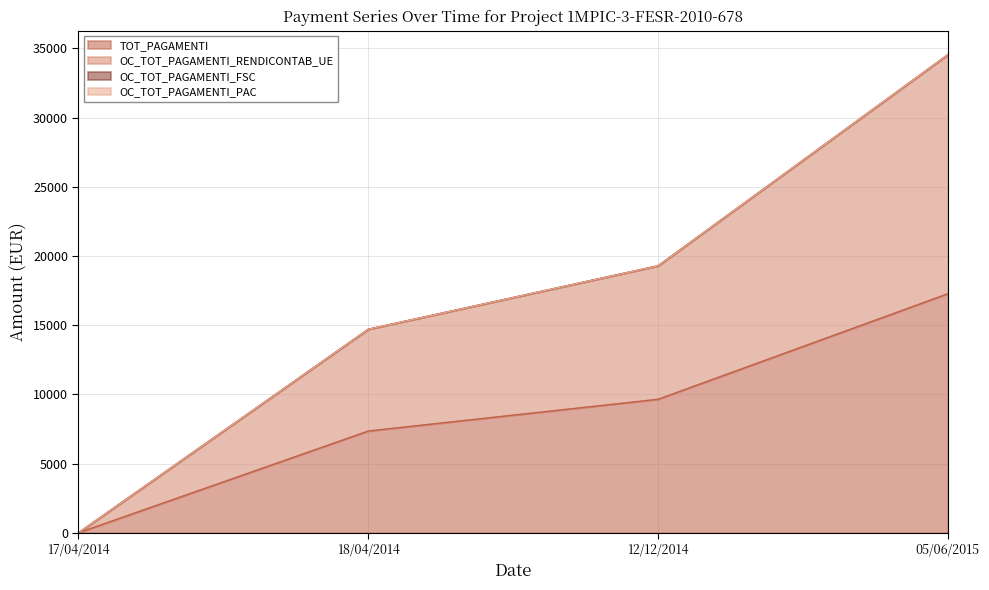

Reading left to right, transcribe all the data shown in this chart.

TOT_PAGAMENTI: 17/04/2014=0.0	18/04/2014=7354.0	12/12/2014=9647.5	05/06/2015=17277.2
OC_TOT_PAGAMENTI_RENDICONTAB_UE: 17/04/2014=0.0	18/04/2014=14708.0	12/12/2014=19295.1	05/06/2015=34554.5